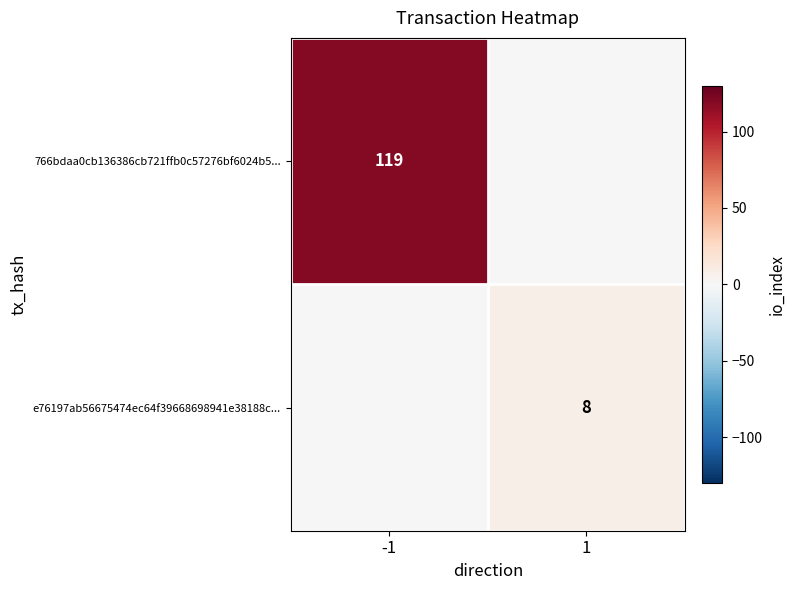

What is the difference between the highest and lowest values at 1?

8